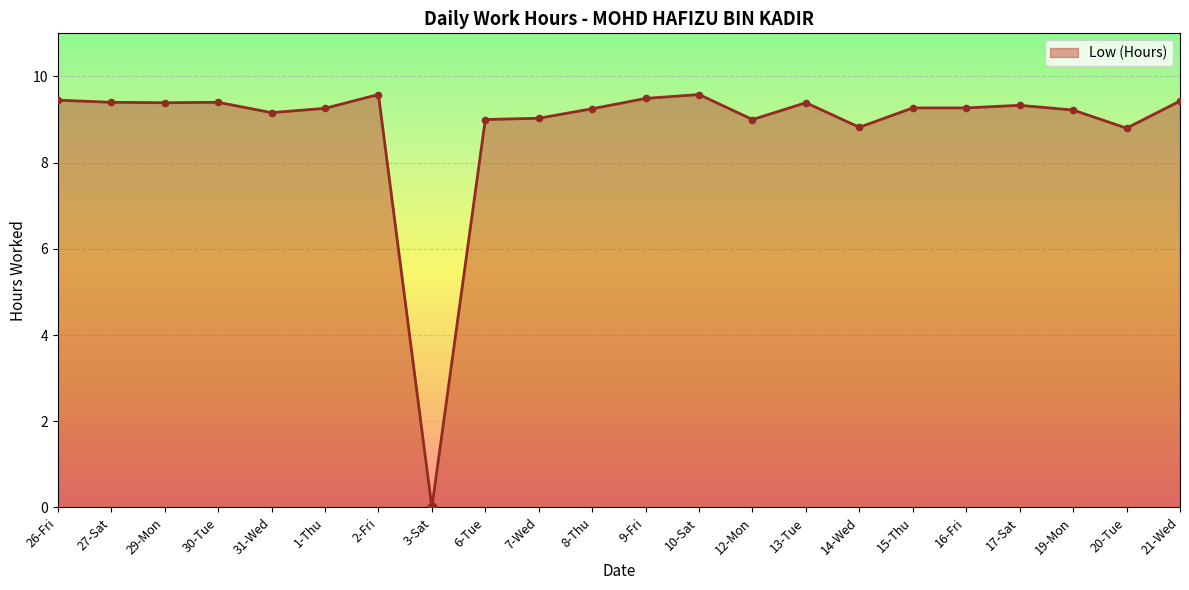

Which has a higher value, 16-Fri or 2-Fri?

2-Fri